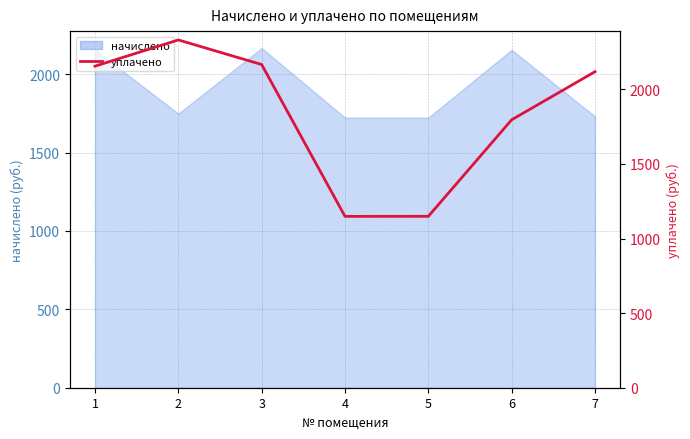

What is the value of the 1st point from the left?

2155.6